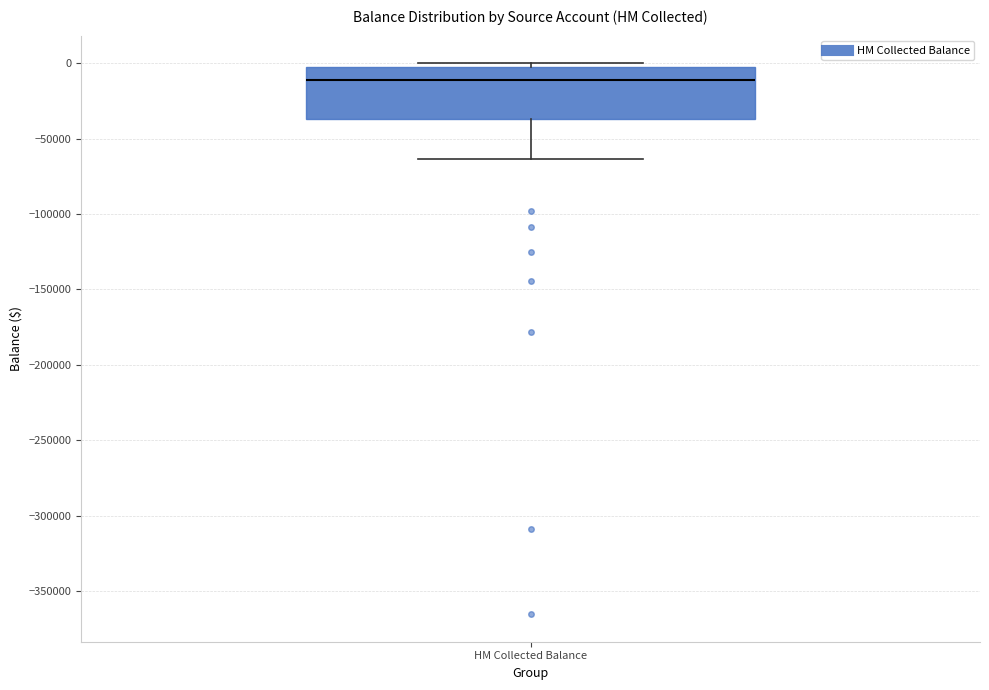

Read this box plot against the y-axis: the position of the median line, the range covered by the box, and the ends of both whiskers. The values are not printed on the chart, so give them approximately, as read against the axis.

median -10000, box -35000 to -5000, whiskers -65000 to 0